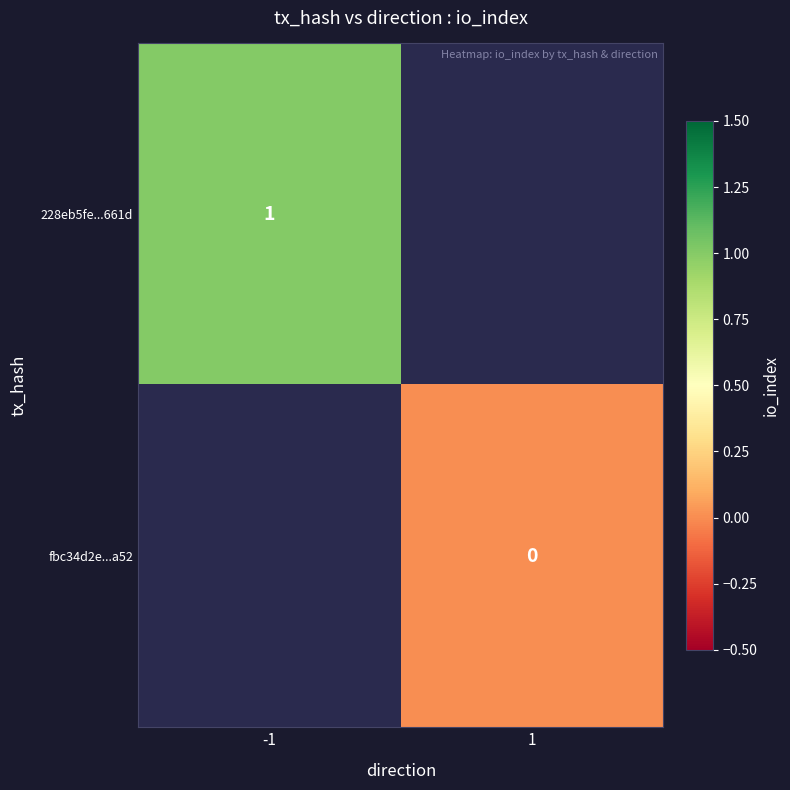

At how many categories does at least one series exceed 0?

1